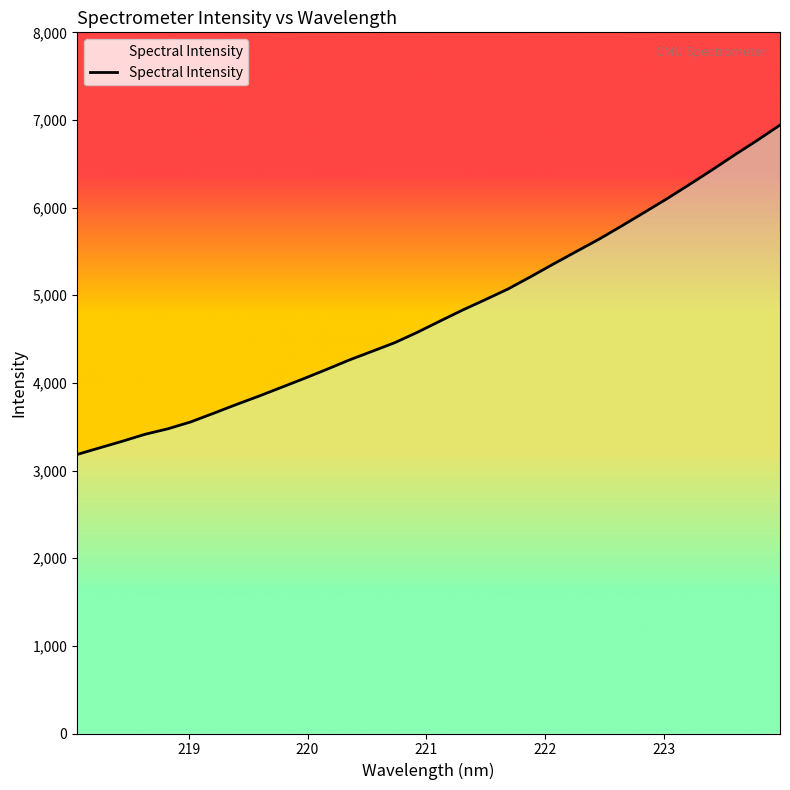

What is the greatest value displayed?

6942.0